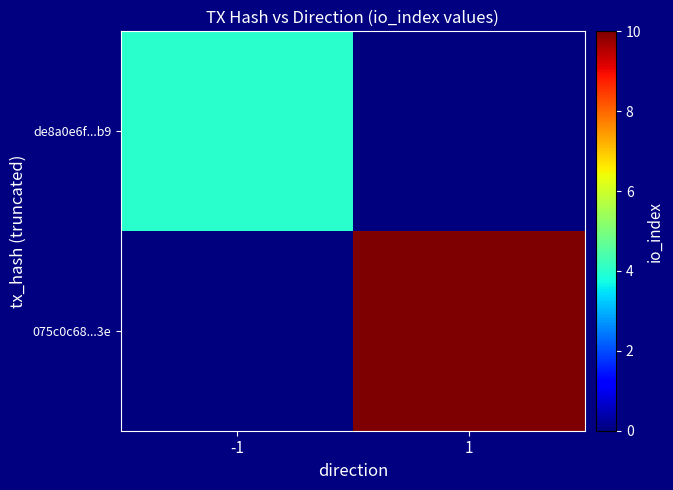

Rank the series at 1 from lowest to highest value.

de8a0e6f...b9, 075c0c68...3e